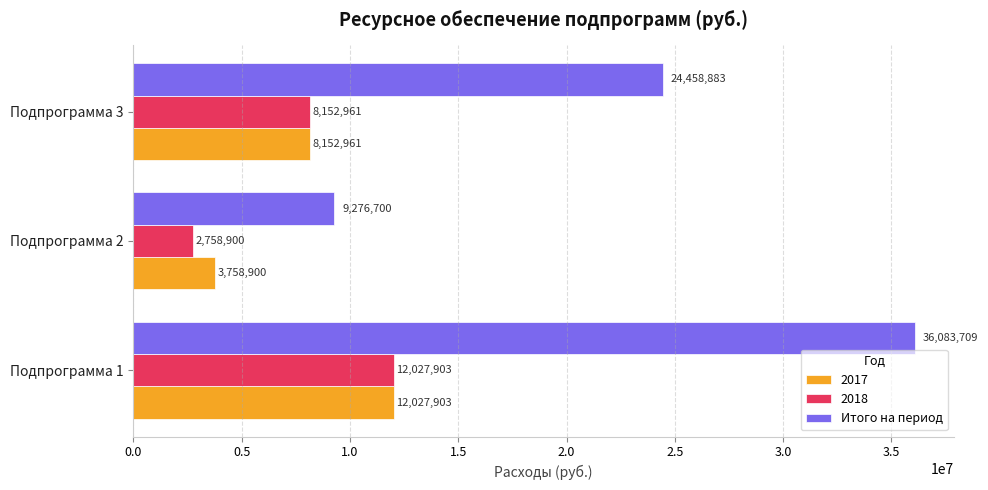

What is the greatest value displayed?

36083709